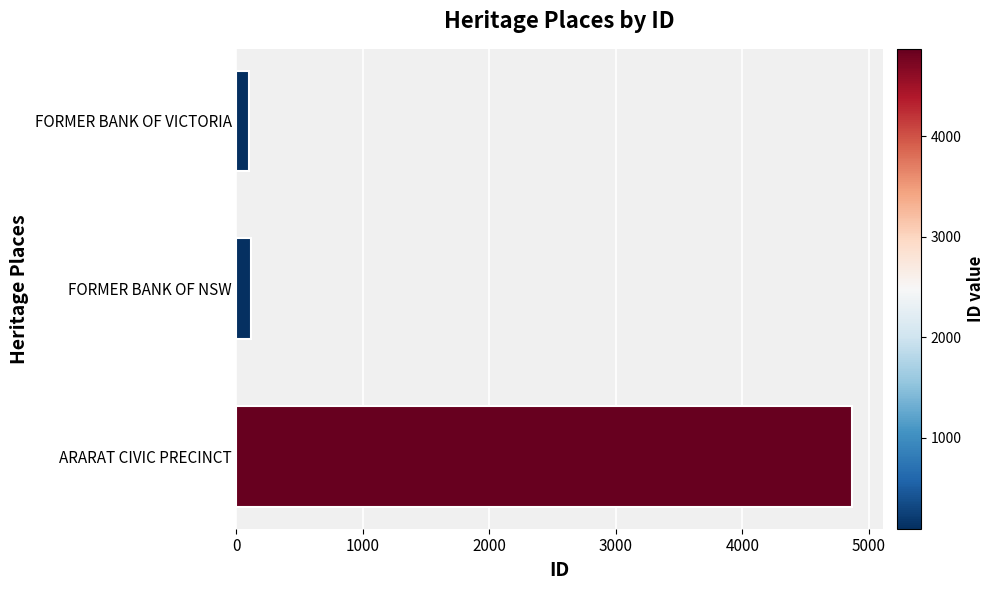

Count the number of categories in the chart.

3